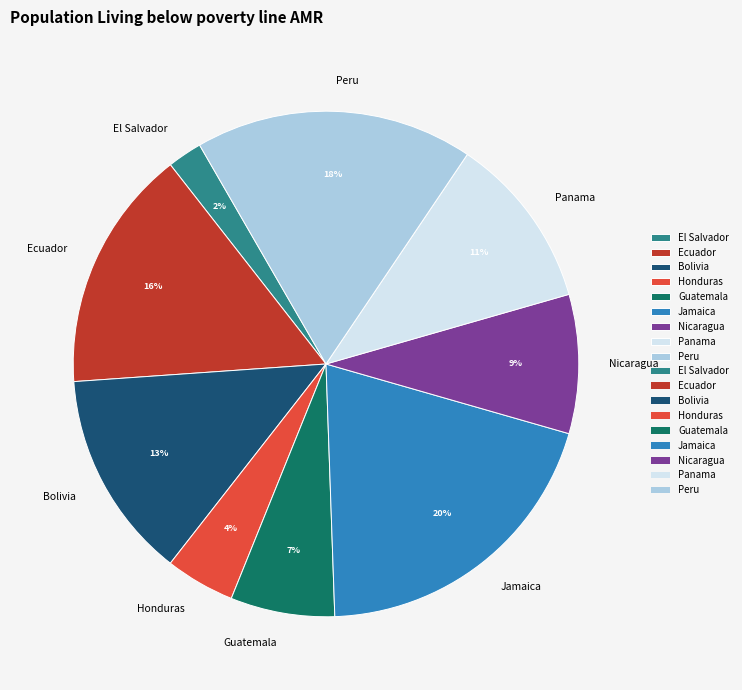

Count the number of slices in the pie.

9